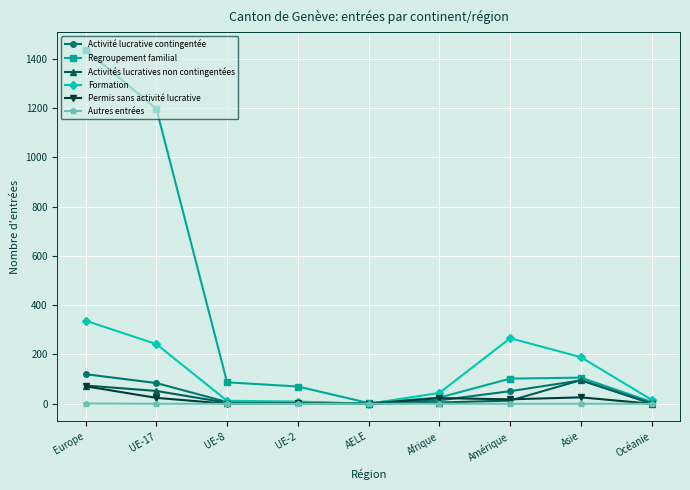

What are all the series names shown in the legend?

Activité lucrative contingentée, Regroupement familial, Activités lucratives non contingentées, Formation, Permis sans activité lucrative, Autres entrées